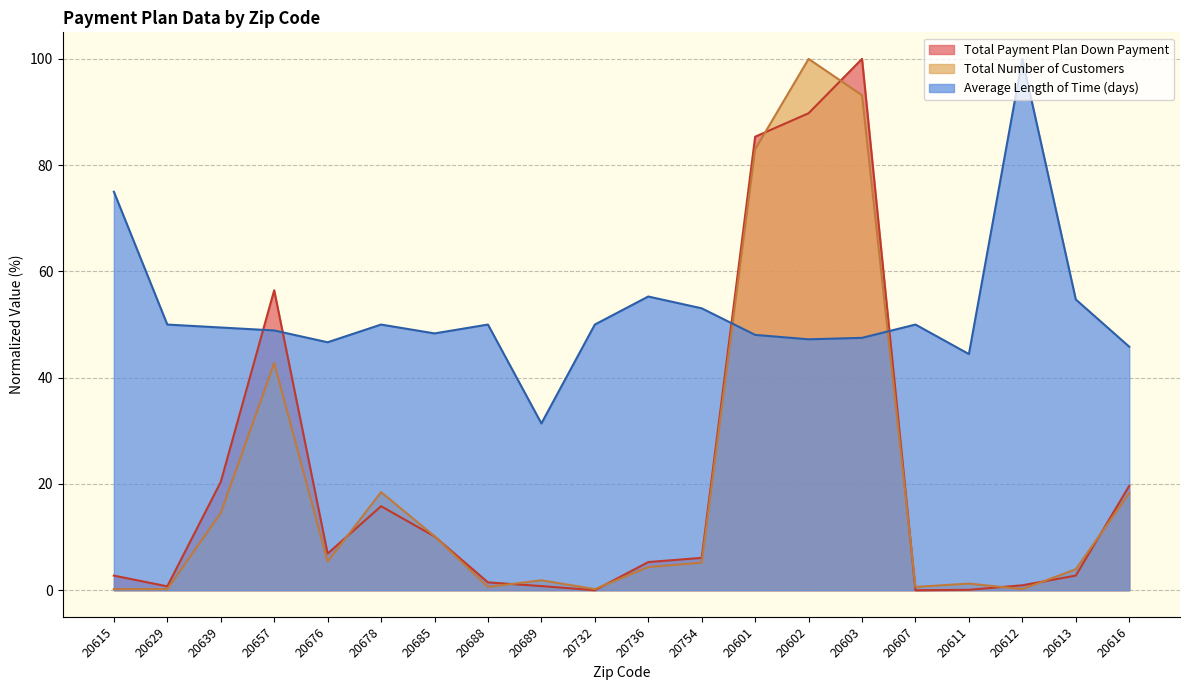

Between 20732 and 20616, which is larger?

20616